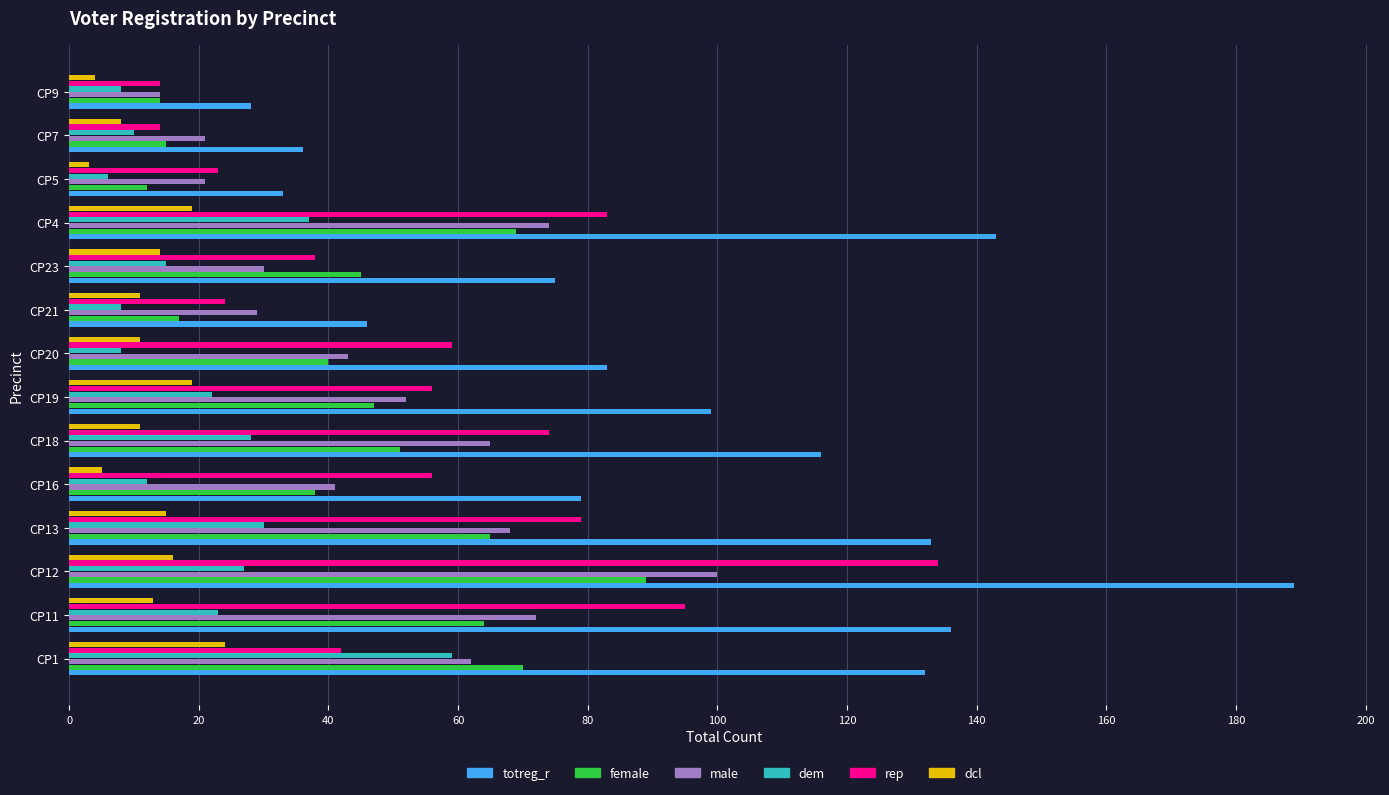

What is the minimum value for dem?

6